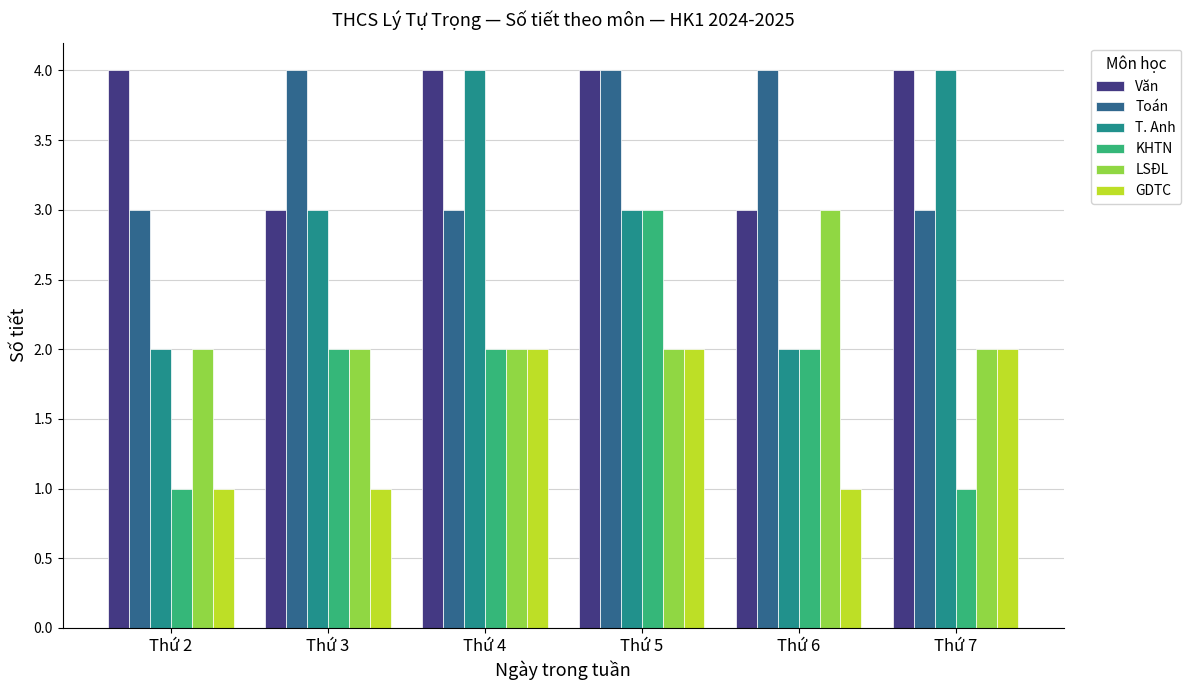

How many groups of bars are there?

6